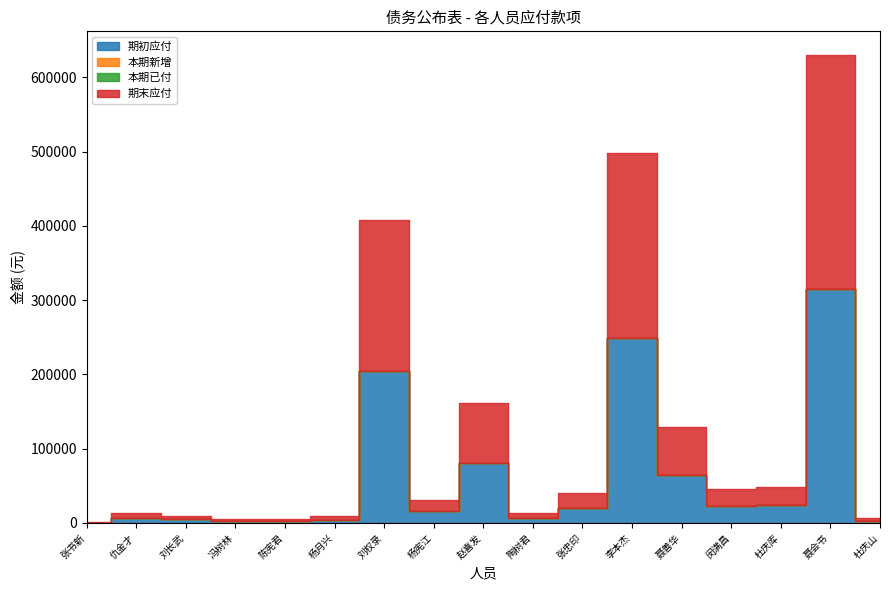

What position from the right is 聂会书?

2